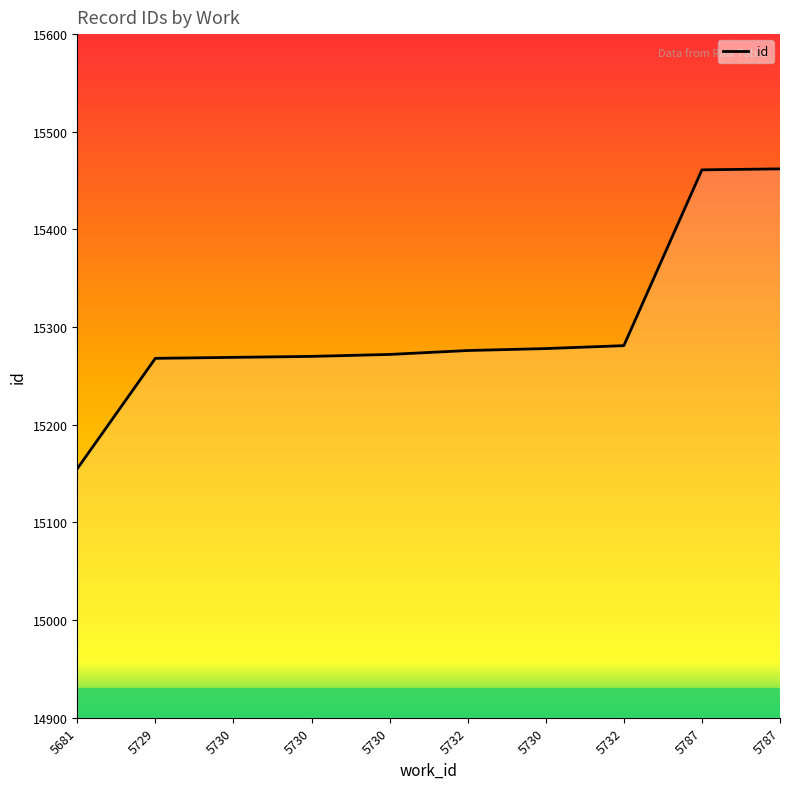

Does the chart have visible grid lines?

No